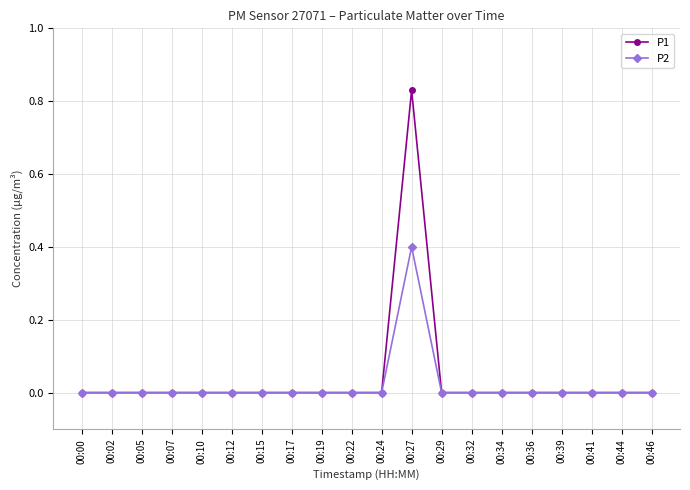

True or false: P1 has a value of -0.4 at 00:19.

False